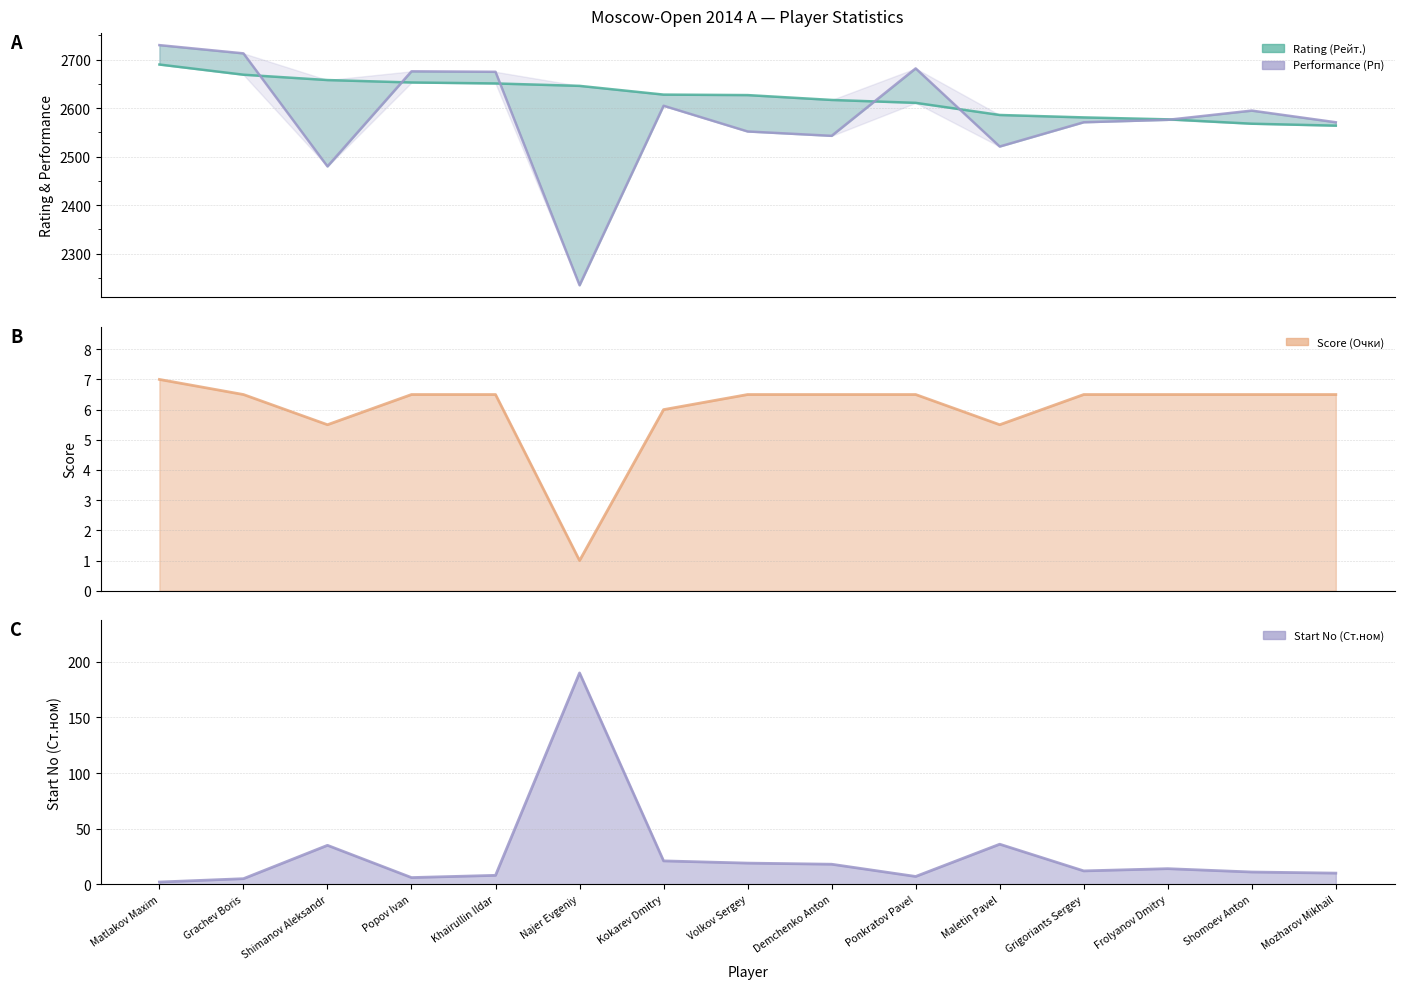

What is the minimum value for Start No (Ст.ном)?

2.0